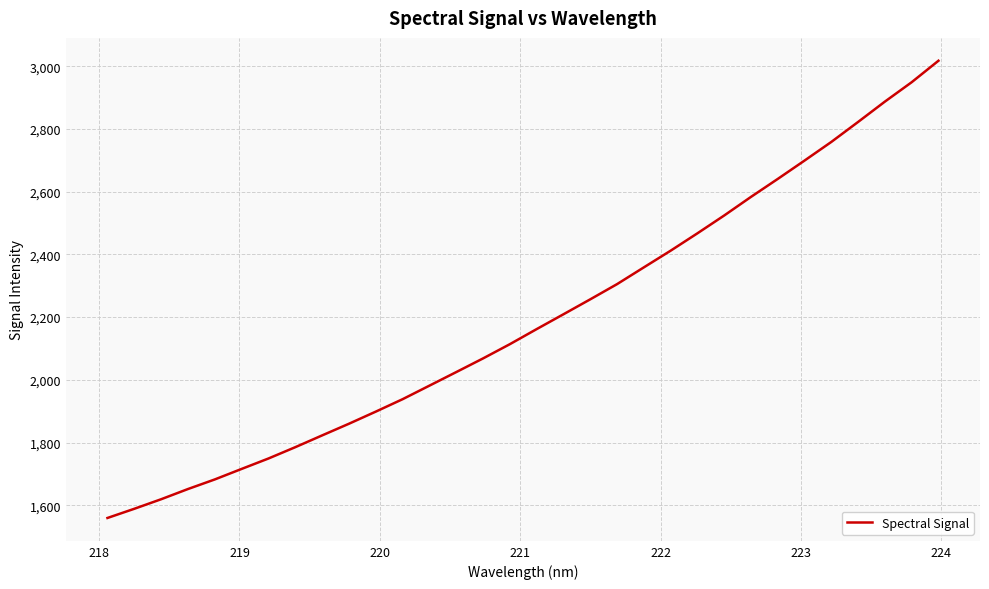

Reading left to right, transcribe all the data shown in this chart.

1559.3	1588.6	1619.1	1651.6	1682.2	1715.8	1749.0	1785.1	1822.7	1859.9	1898.5	1938.2	1981.3	2024.6	2068.2	2113.6	2161.7	2209.0	2256.7	2305.2	2358.7	2411.9	2467.3	2524.2	2583.5	2640.8	2699.4	2758.8	2822.6	2887.4	2949.2	3017.7